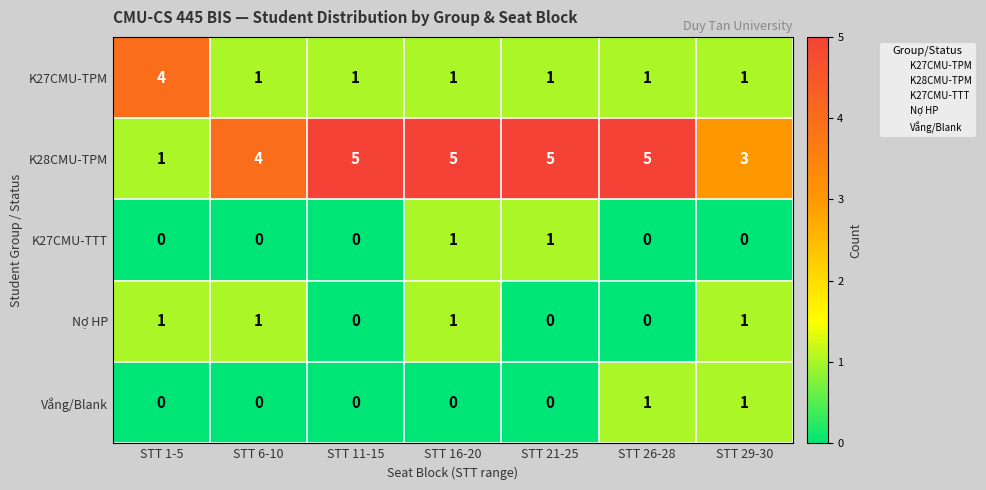

Is it true that Vắng/Blank equals 1 at STT 29-30?

True